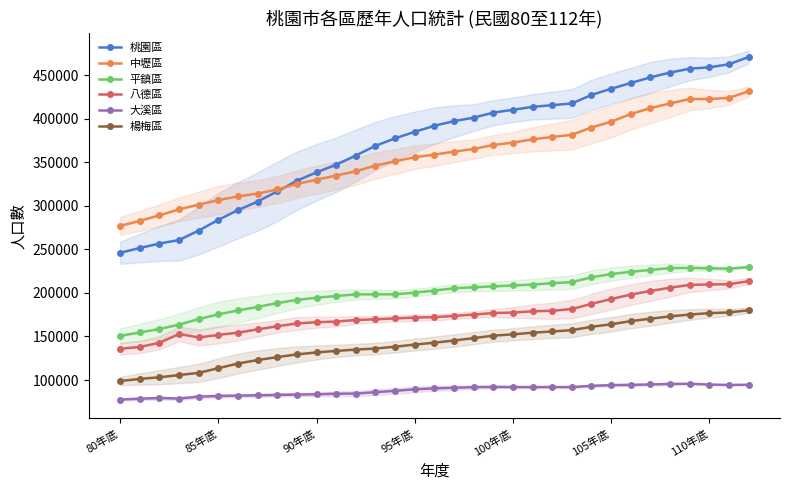

Is the value of 大溪區 at 8 greater than the value of 桃園區 at 13?

No